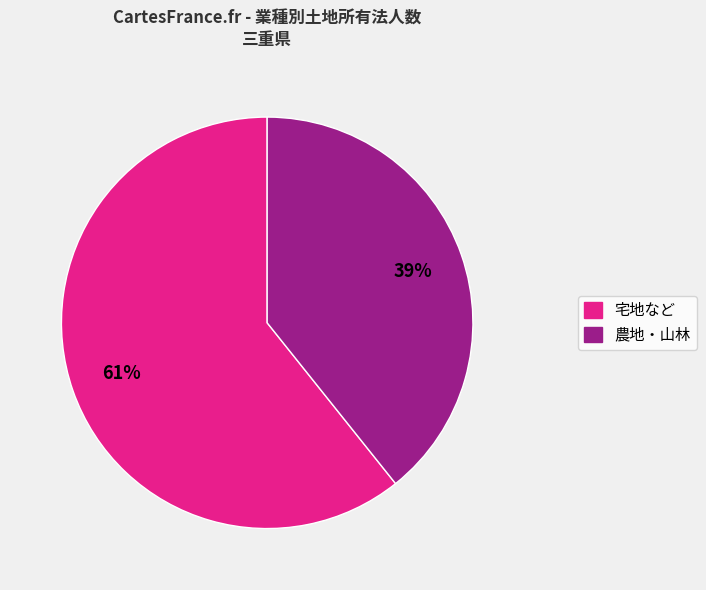

To the nearest percent, what is the average slice percentage?

50%